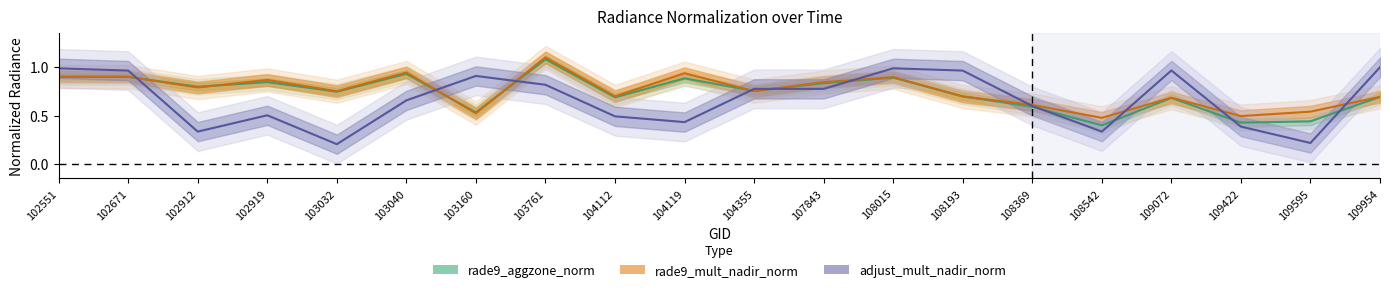

True or false: rade9_aggzone_norm has a value of 0.9 at 102671.

True